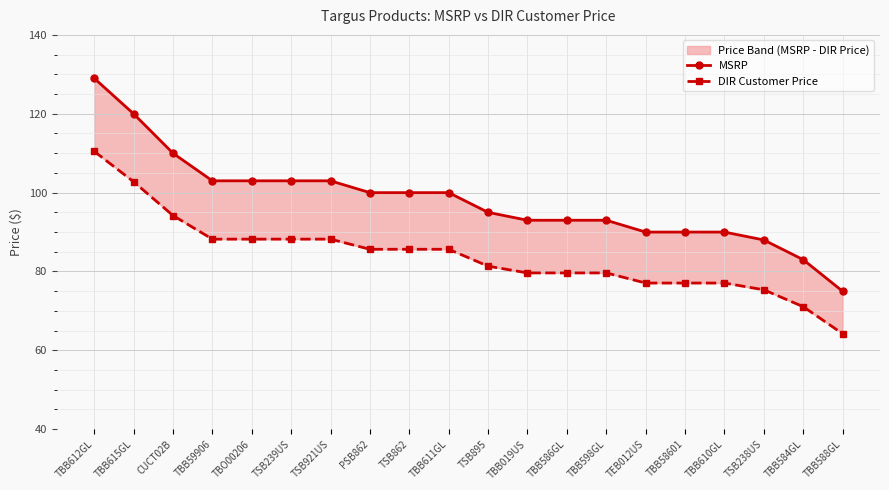

List the series in order of their peak value, highest first.

MSRP, DIR Customer Price